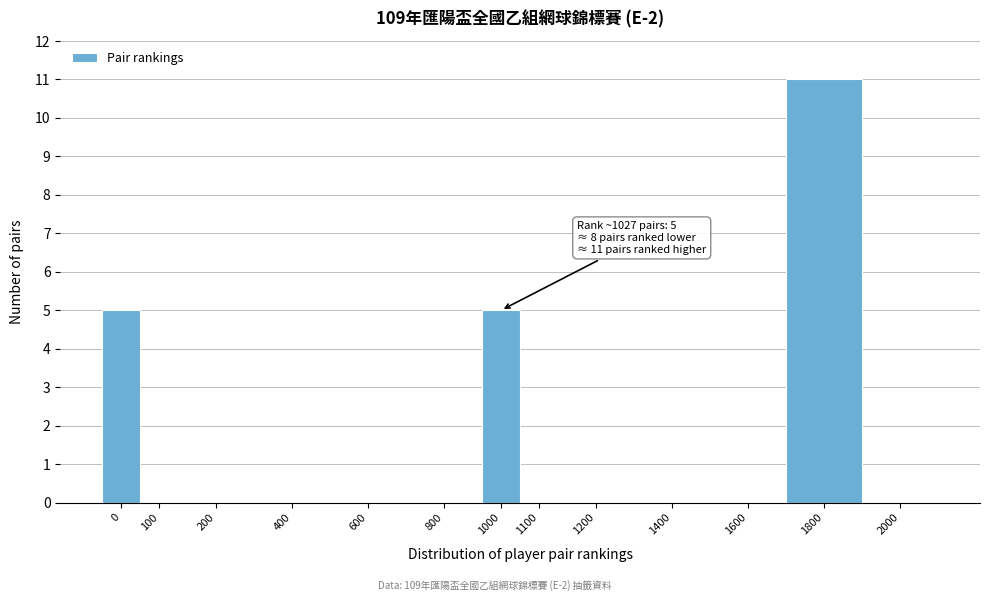

Reading right to left, what are all the values shown in this chart?

2000=0	1800=11	1600=0	1400=0	1200=0	1100=0	1000=5	800=0	600=0	400=0	200=0	100=0	0=5